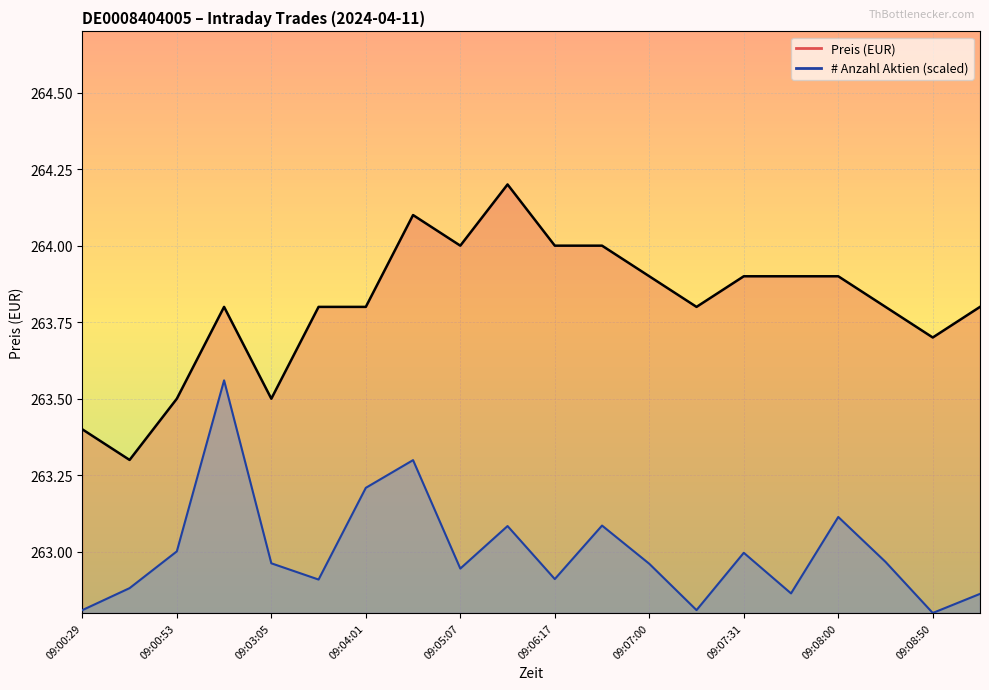

At how many categories does at least one series exceed 262?

20